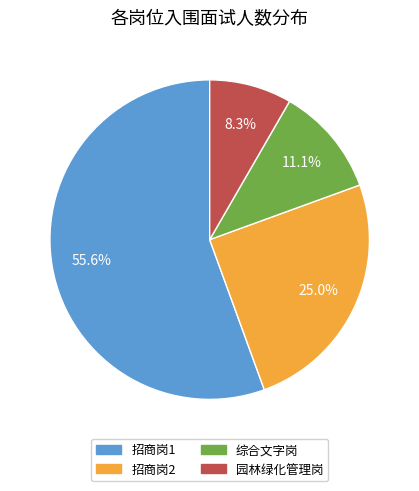

Count the number of slices in the pie.

4